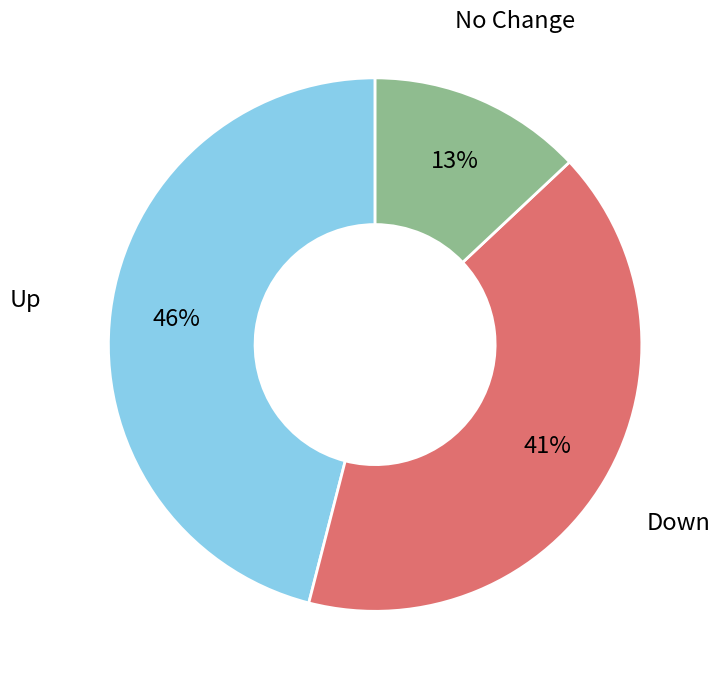

To the nearest percent, what is the difference between the largest and smallest slice percentages?

33%